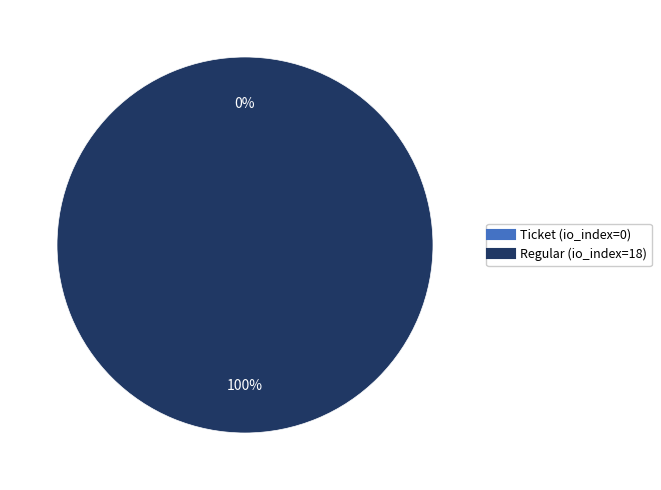

Count the number of slices in the pie.

2